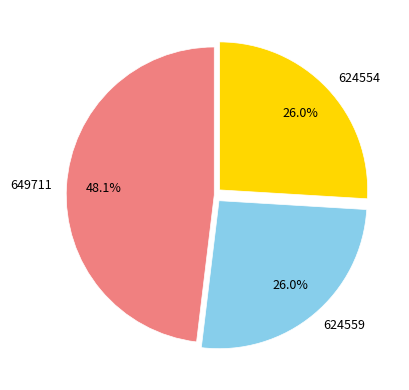

True or false: 649711 accounts for 48% of the total.

True